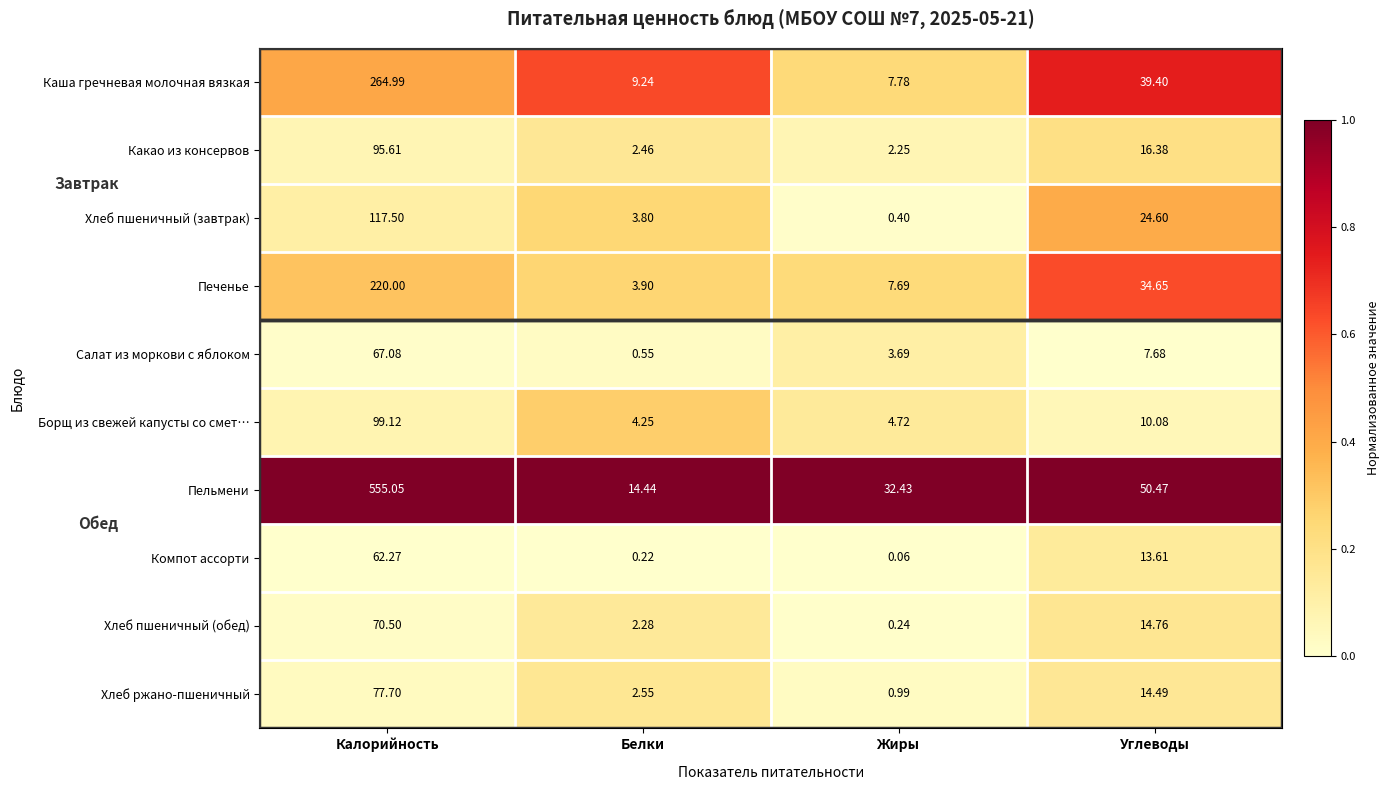

What is the spread (max minus min) of values at Жиры?

32.4